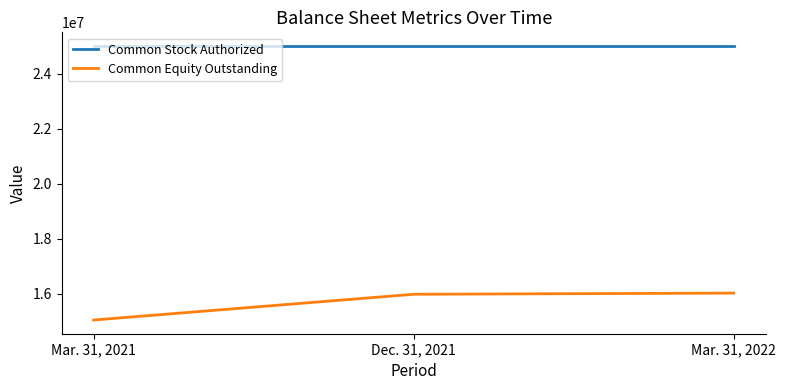

Does the chart have visible grid lines?

No